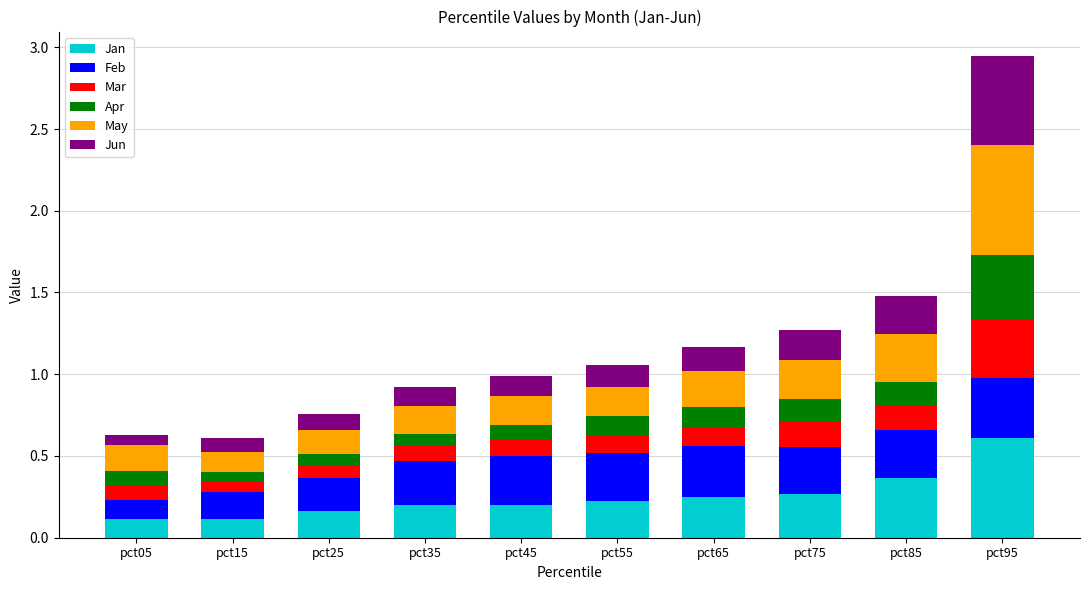

Does the chart contain any negative values?

No